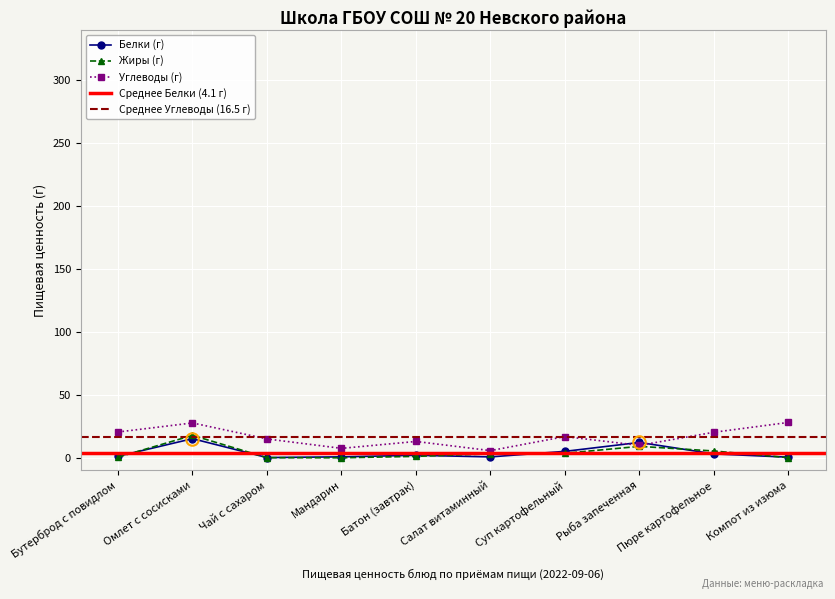

Reading left to right, extract all data points from this chart.

Белки: Бутерброд с повидлом=1.2	Омлет с сосисками=15.2	Чай с сахаром=0.2	Мандарин=0.8	Батон (завтрак)=2.0	Салат витаминный=0.7	Суп картофельный=5.1	Рыба запеченная=12.2	Пюре картофельное=3.1	Компот из изюма=0.5
Жиры: Бутерброд с повидлом=0.5	Омлет с сосисками=17.8	Чай с сахаром=0.1	Мандарин=0.0	Батон (завтрак)=1.2	Салат витаминный=3.1	Суп картофельный=3.6	Рыба запеченная=9.1	Пюре картофельное=5.4	Компот из изюма=0.1
Углеводы: Бутерброд с повидлом=20.5	Омлет с сосисками=27.7	Чай с сахаром=15.0	Мандарин=7.5	Батон (завтрак)=13.0	Салат витаминный=5.7	Суп картофельный=16.9	Рыба запеченная=9.9	Пюре картофельное=20.3	Компот из изюма=28.1